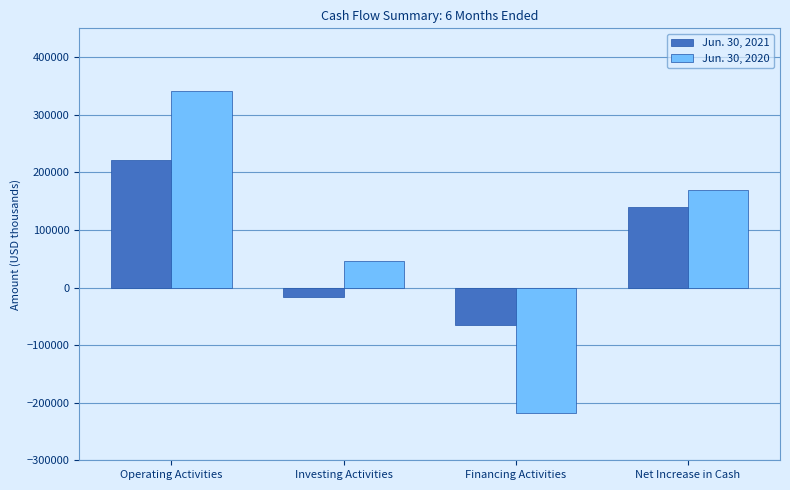

What is the label of the 2nd bar from the right?

Financing Activities